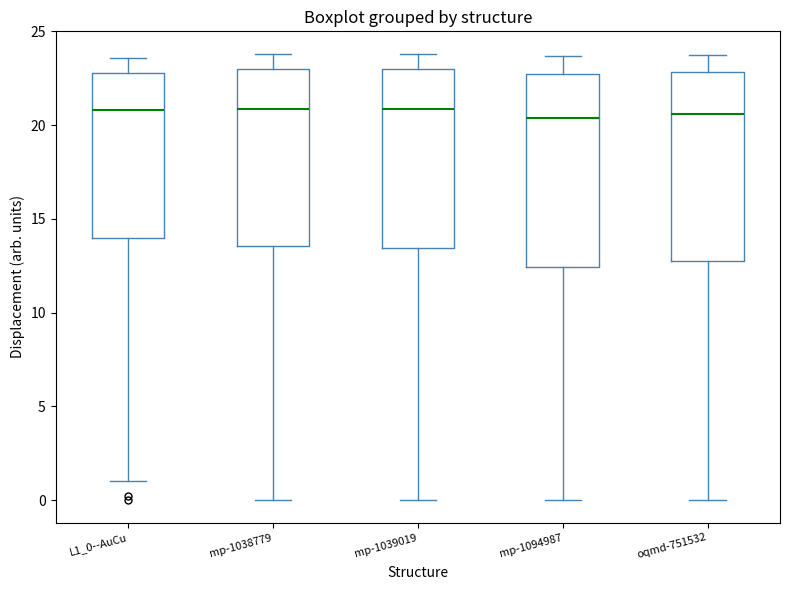

Reading left to right, transcribe this box plot: for each box, give where its median line is, the range the box spans, and where its two whiskers end, as read against the y-axis. The values are not printed on the chart, so give them approximately, as read against the axis.

L1_0--AuCu: median 21.0, box 14.0 to 23.0, whiskers 1.0 to 23.5
mp-1038779: median 21.0, box 13.5 to 23.0, whiskers 0.0 to 24.0
mp-1039019: median 21.0, box 13.5 to 23.0, whiskers 0.0 to 24.0
mp-1094987: median 20.5, box 12.5 to 22.5, whiskers 0.0 to 23.5
oqmd-751532: median 20.5, box 13.0 to 23.0, whiskers 0.0 to 23.5